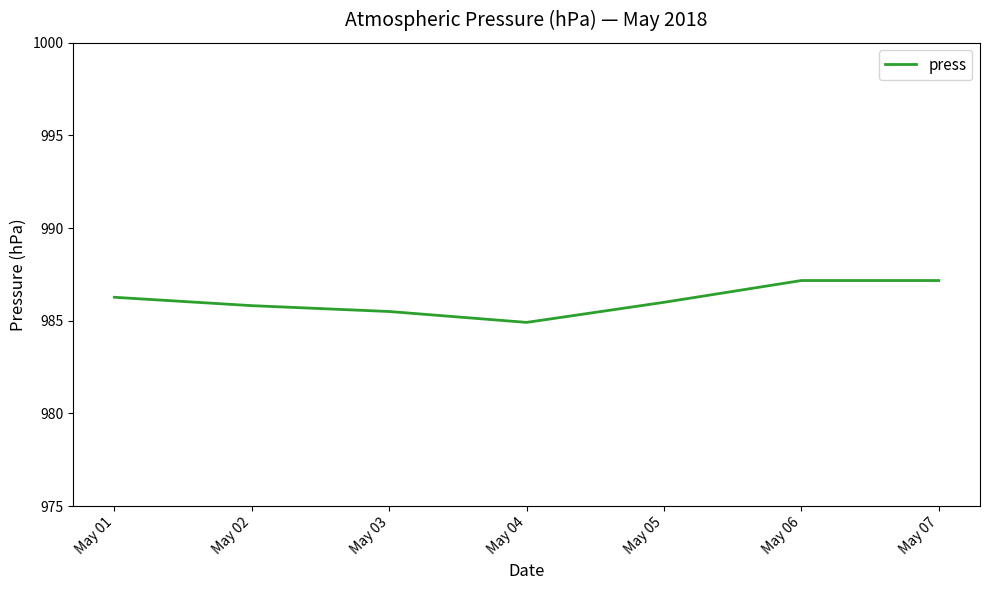

At which category does the chart reach its minimum across all series?

May 04